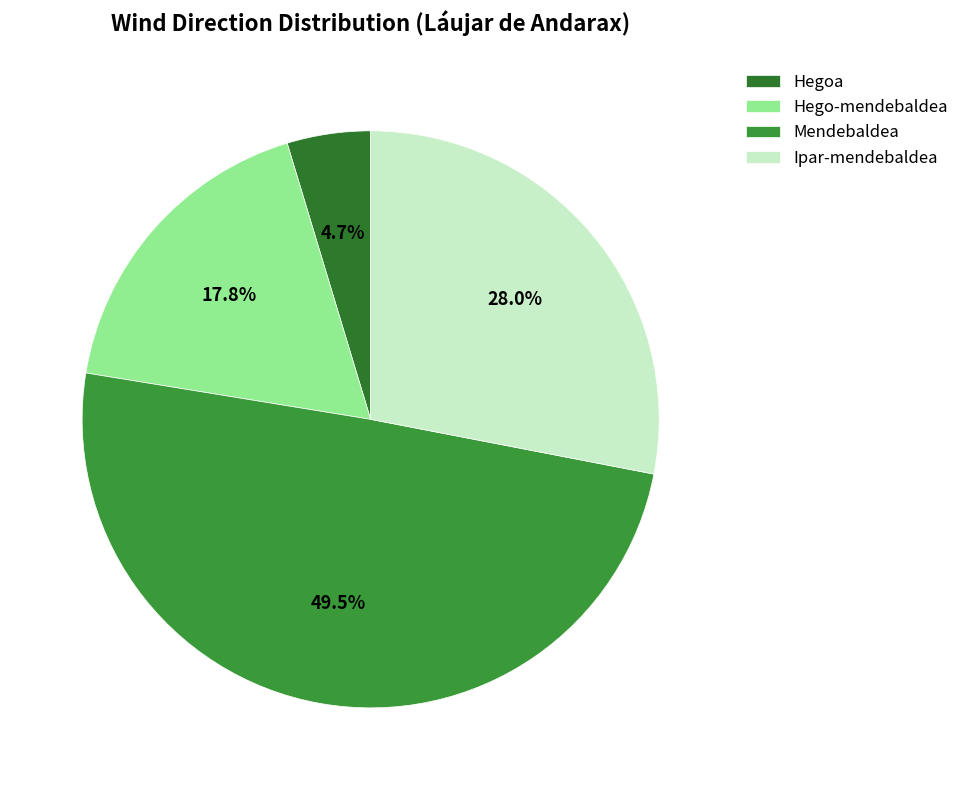

What percentage is the Hegoa slice, to the nearest percent?

5%